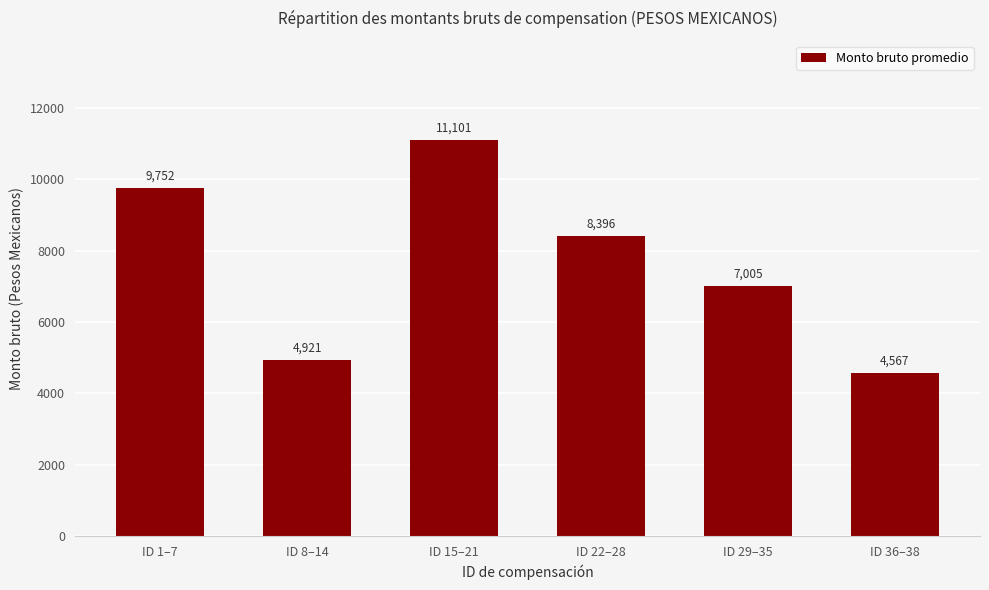

What is the sum of the values at ID 15–21 and ID 22–28?

19497